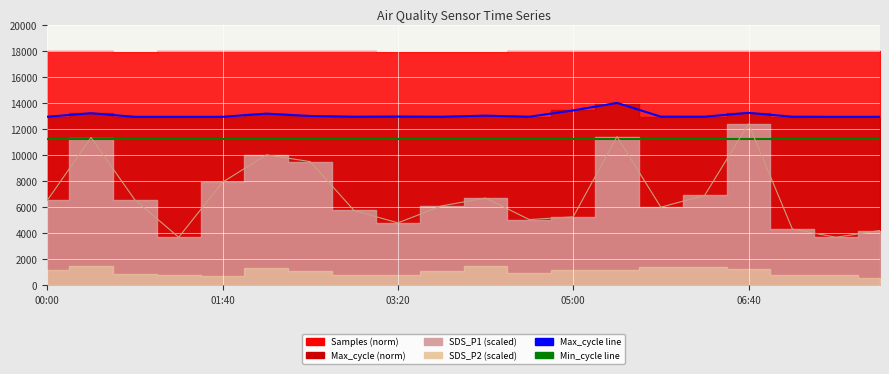

What is the difference between the Max_cycle (line) values at 7 and 8?

11.0